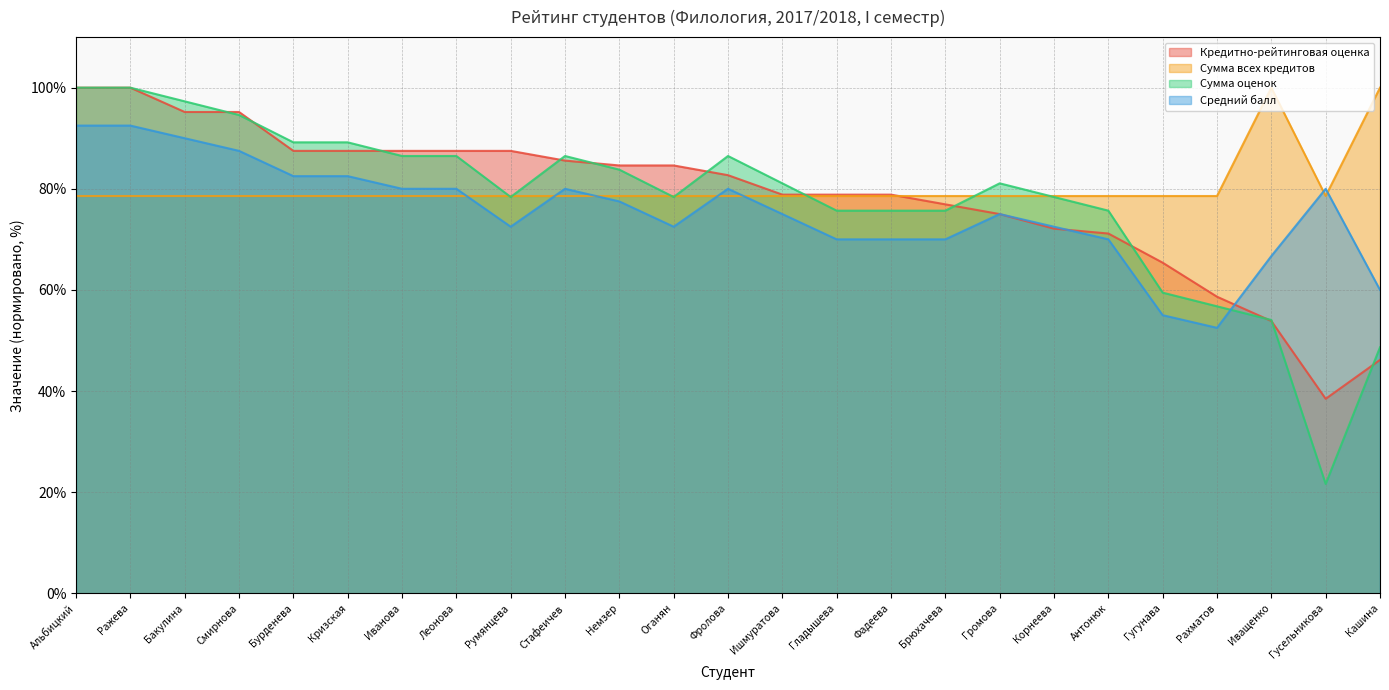

What value does the Кредитно-рейтинговая оценка series have at Корнеева?

72.1